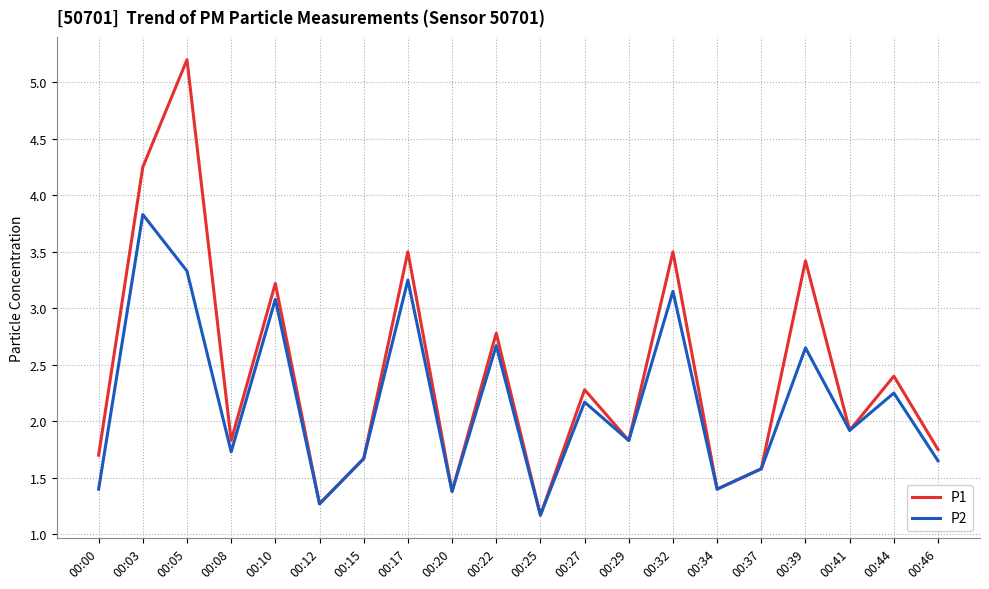

The value of P1 at 00:44 is 2.4. True or false?

True